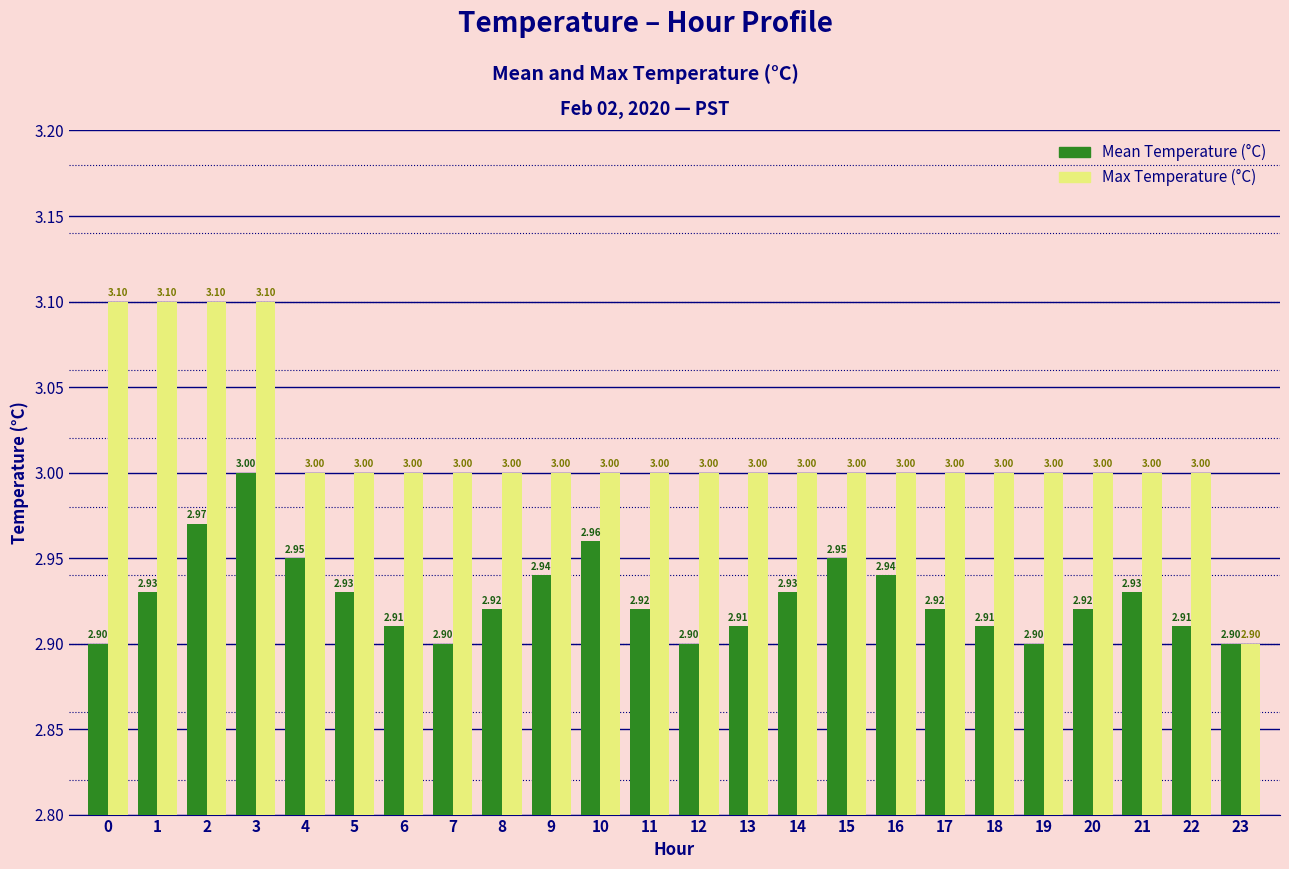

Reading right to left, list all the values displayed in this chart.

Mean Temperature (°C): 2.9	2.9	2.9	2.9	2.9	2.9	2.9	2.9	3.0	2.9	2.9	2.9	2.9	3.0	2.9	2.9	2.9	2.9	2.9	3.0	3.0	3.0	2.9	2.9
Max Temperature (°C): 2.9	3.0	3.0	3.0	3.0	3.0	3.0	3.0	3.0	3.0	3.0	3.0	3.0	3.0	3.0	3.0	3.0	3.0	3.0	3.0	3.1	3.1	3.1	3.1